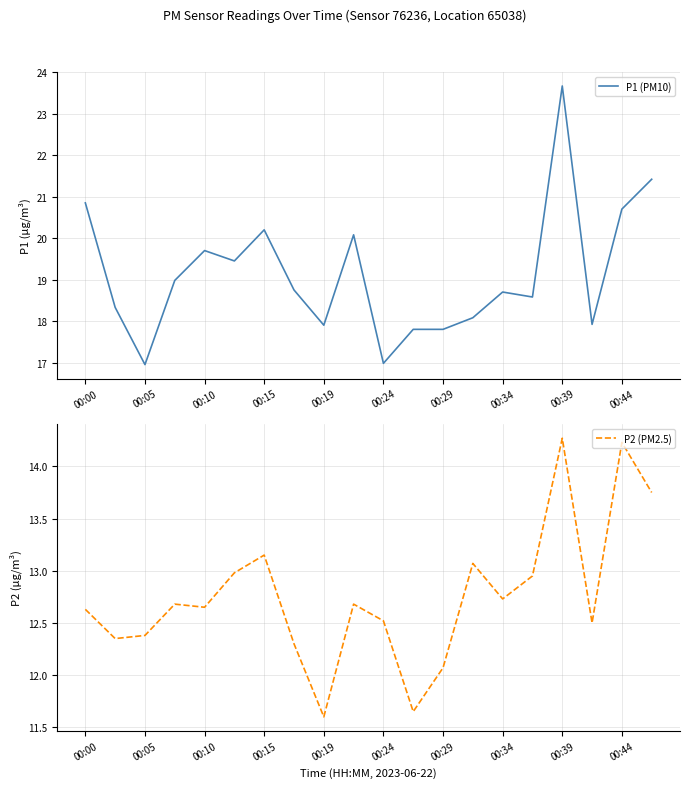

Does the chart have visible grid lines?

Yes